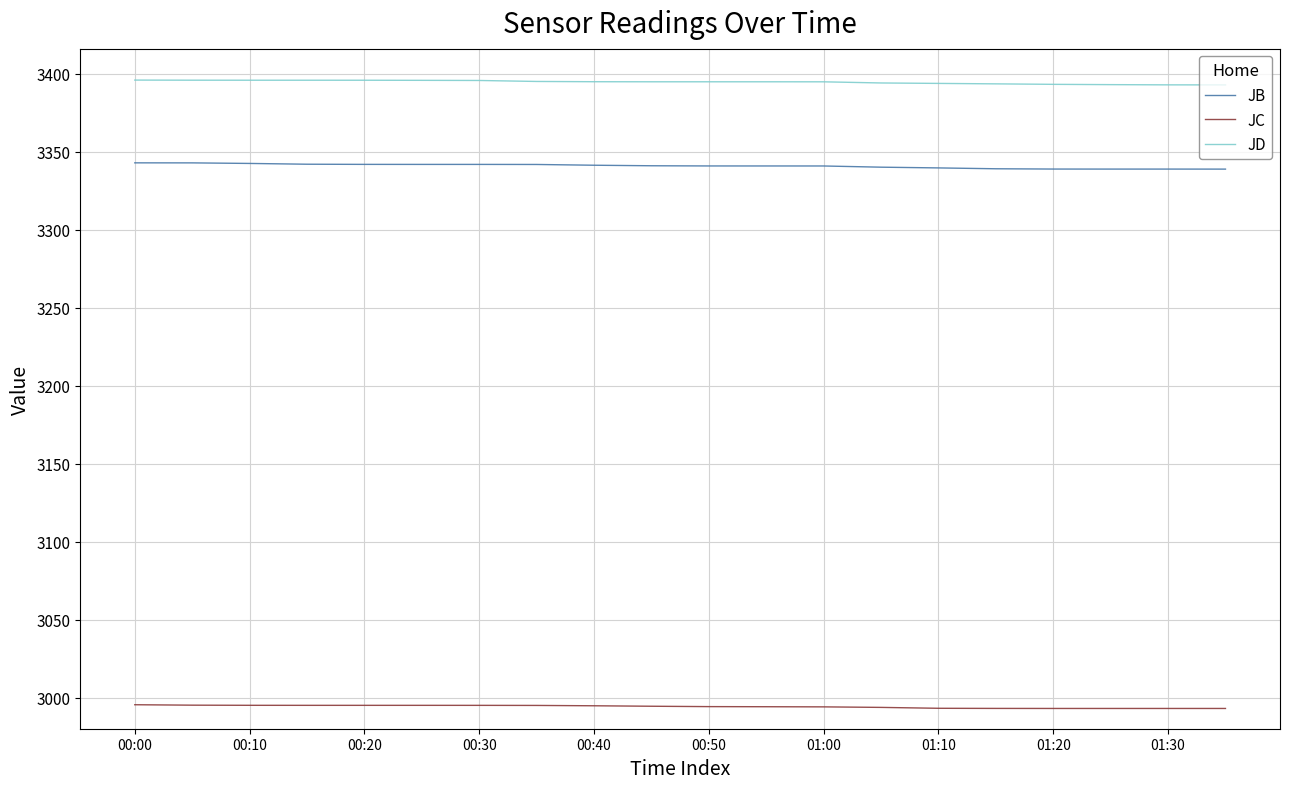

At how many categories does at least one series exceed 3086?

20